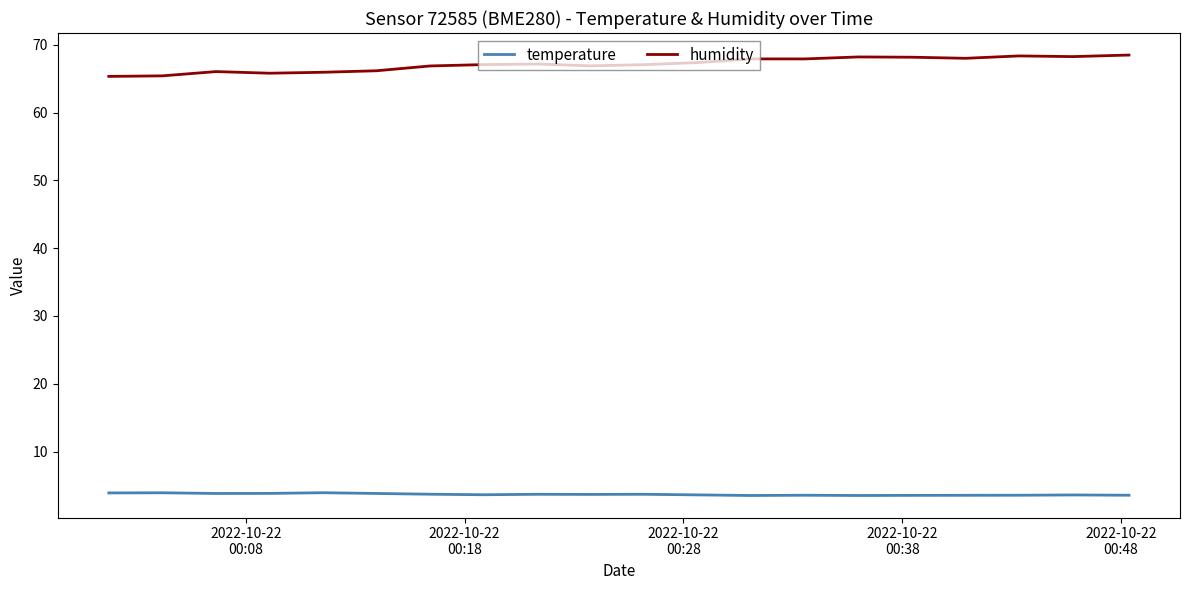

Rank the series by their average value, from highest to lowest.

humidity, temperature